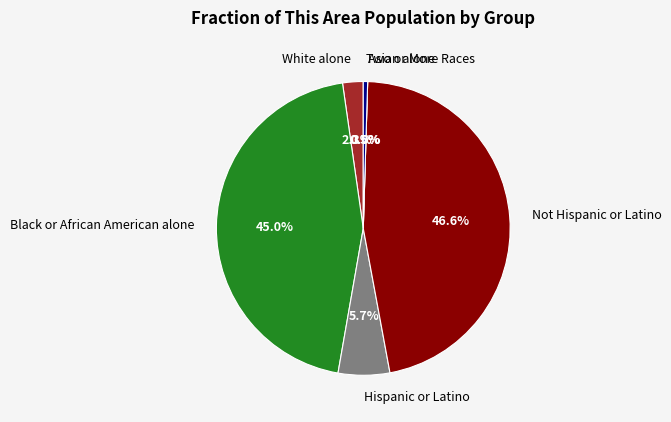

What percentage is NOT represented by Not Hispanic or Latino?

53.4%